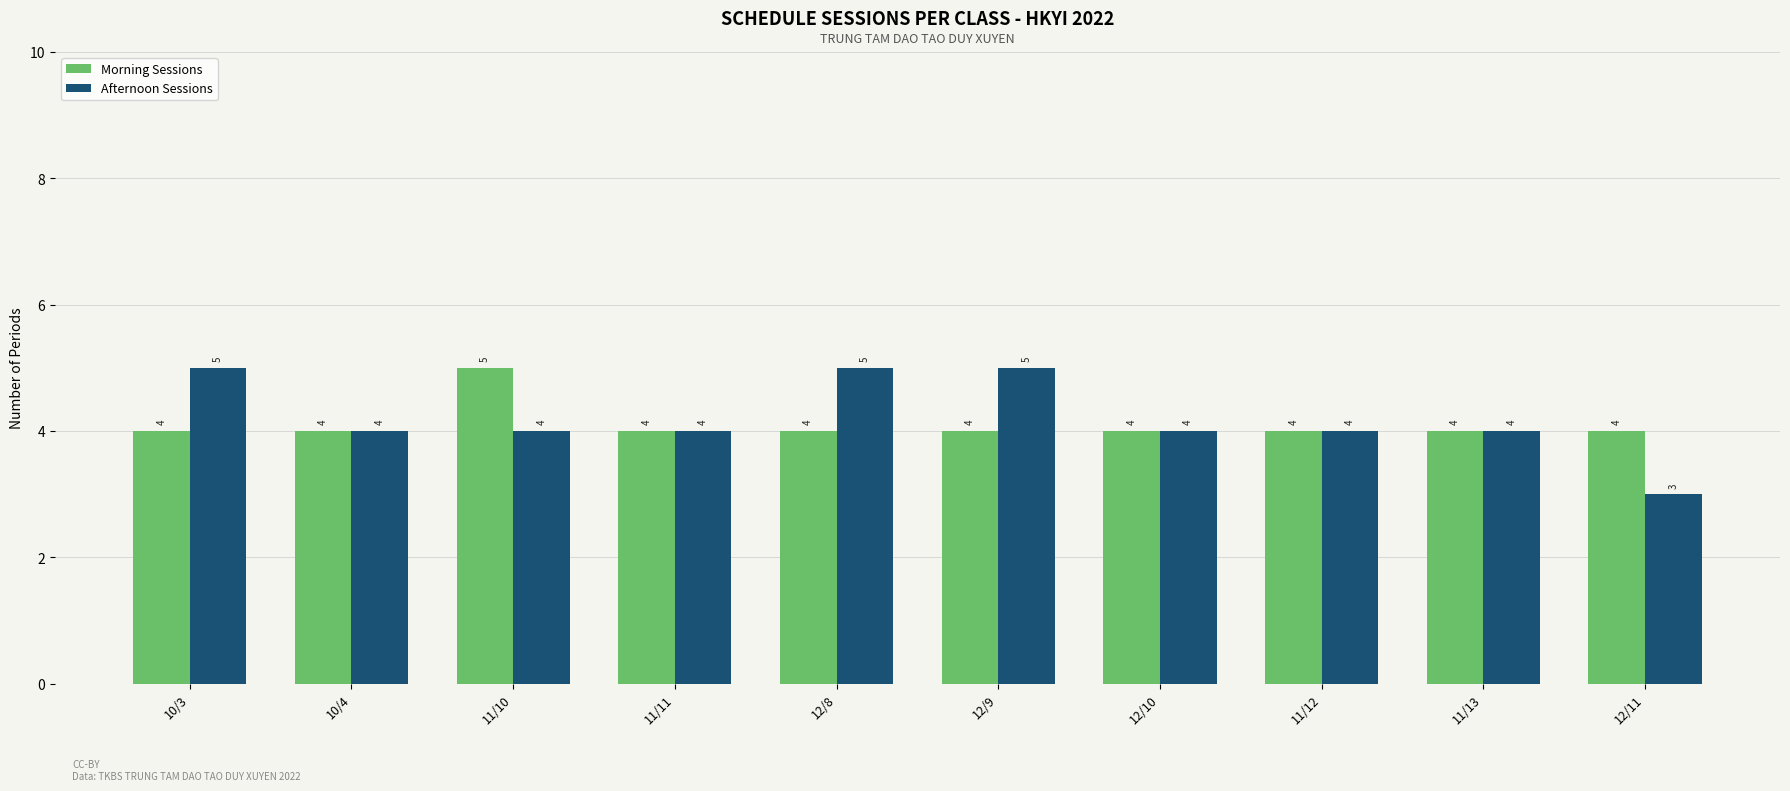

What is the sum of the Afternoon Sessions values at 10/4 and 10/3?

9